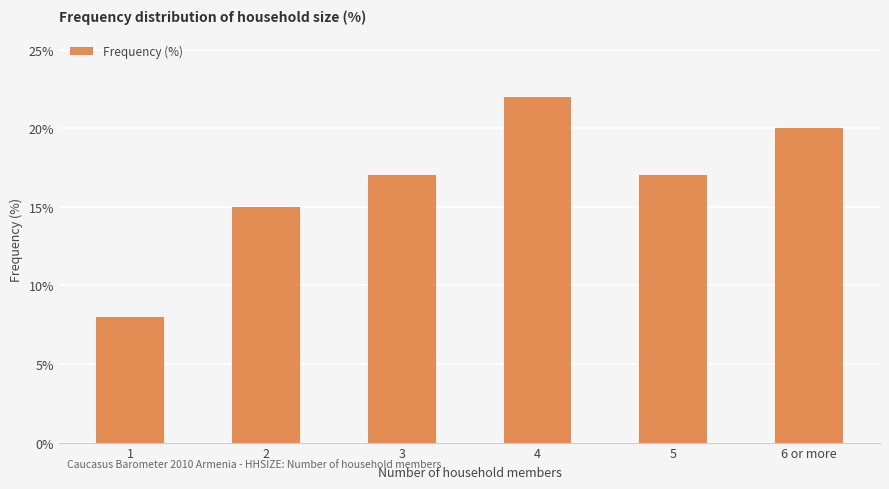

Which category has the highest value across all series?

4